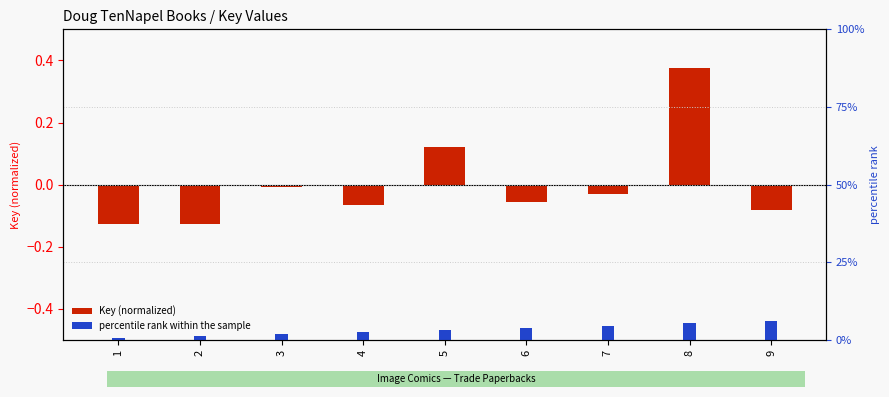

Where does the Key (normalized) series first go above 0?

5